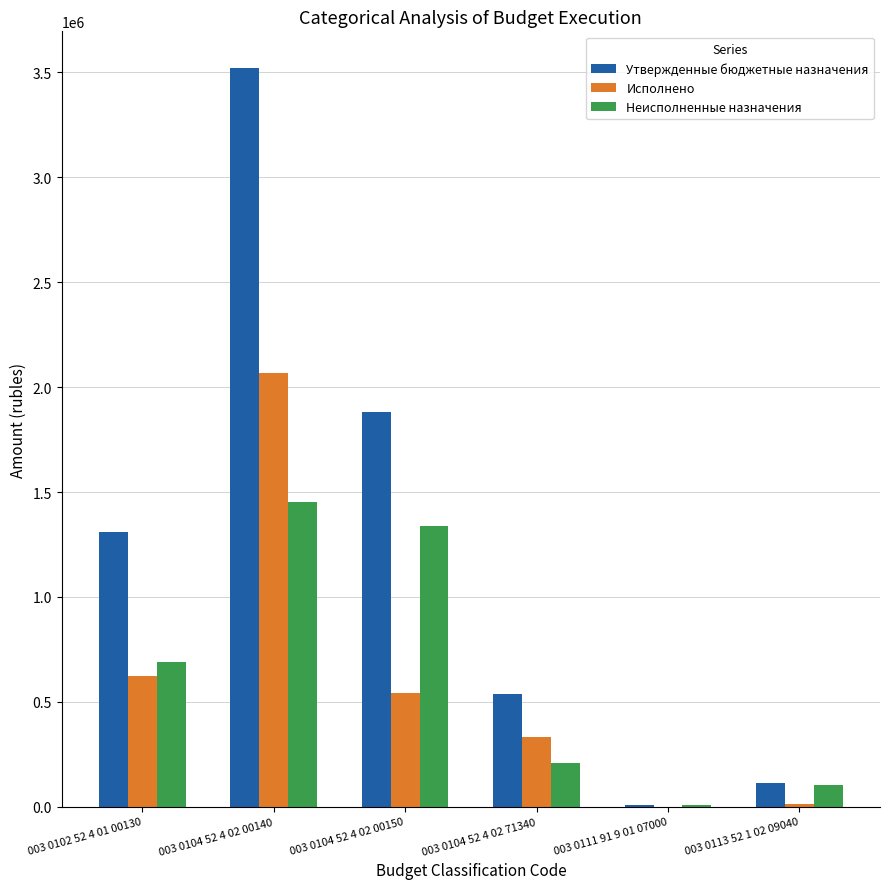

Which series has the largest total across all categories?

Утвержденные бюджетные назначения